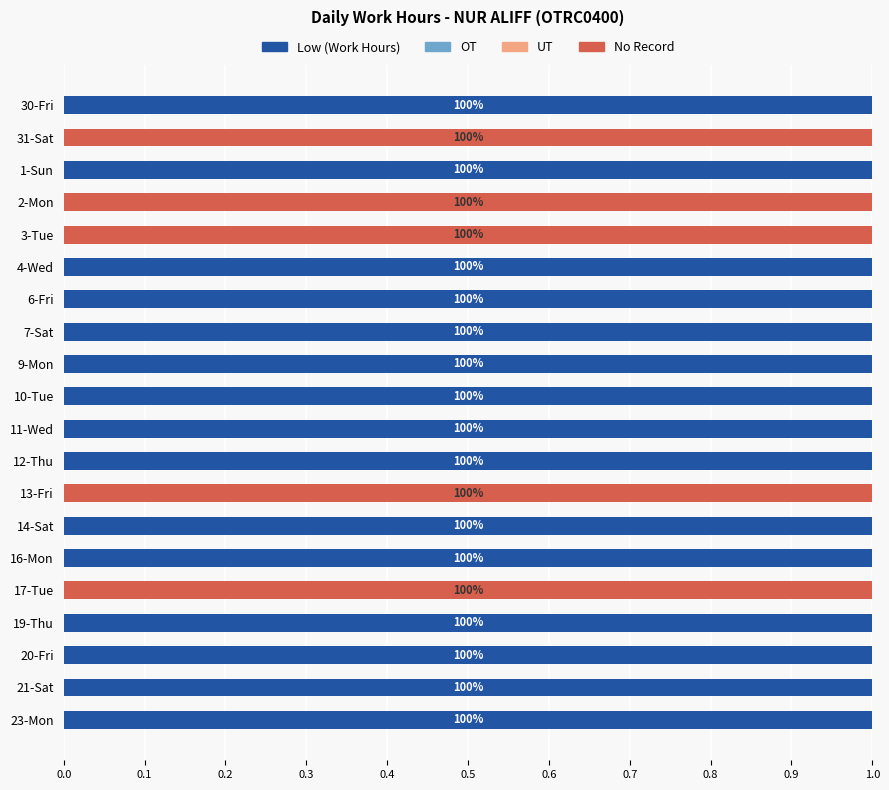

How many bars are there in total?

80